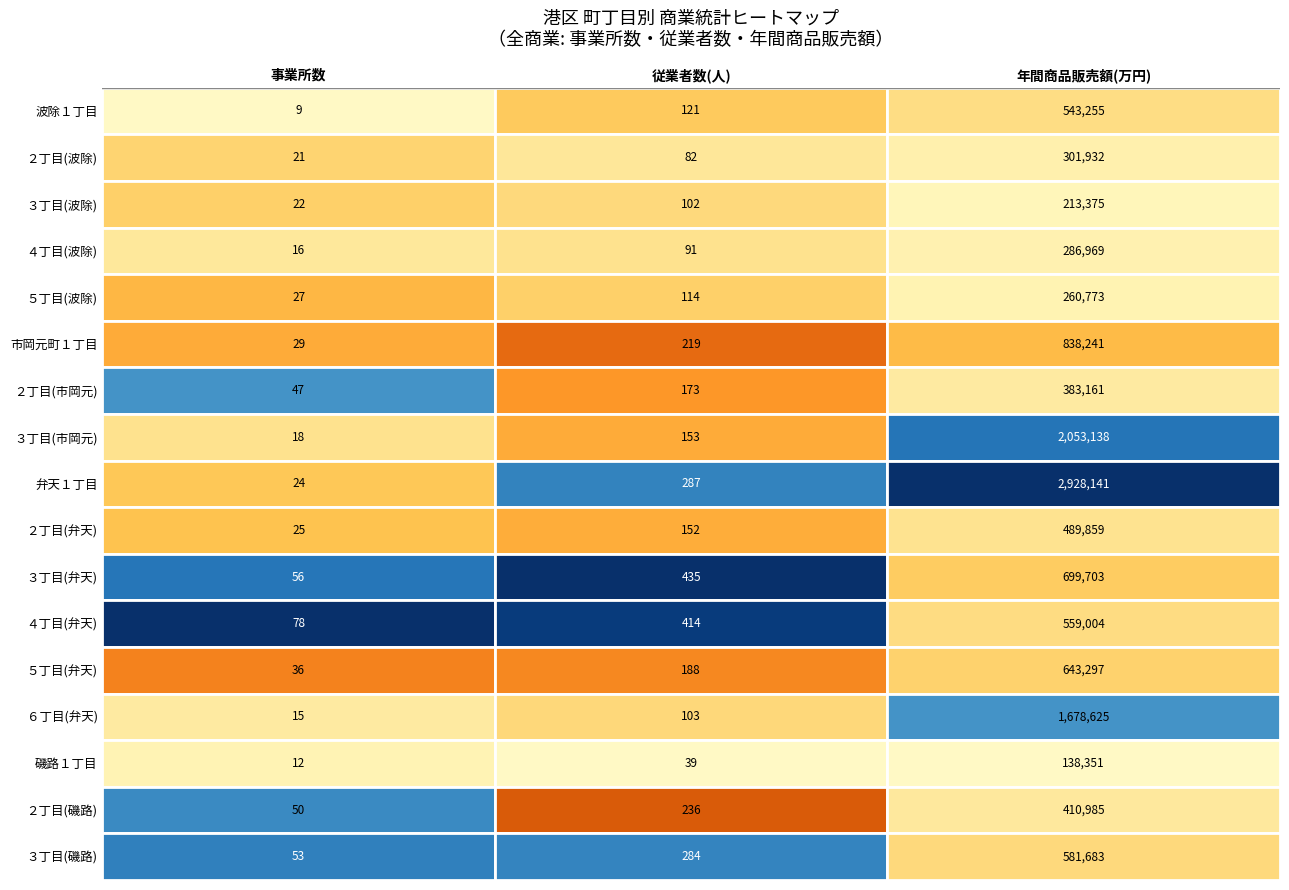

Rank the series at 16 from highest to lowest value.

年間商品販売額(万円), 従業者数(人), 事業所数